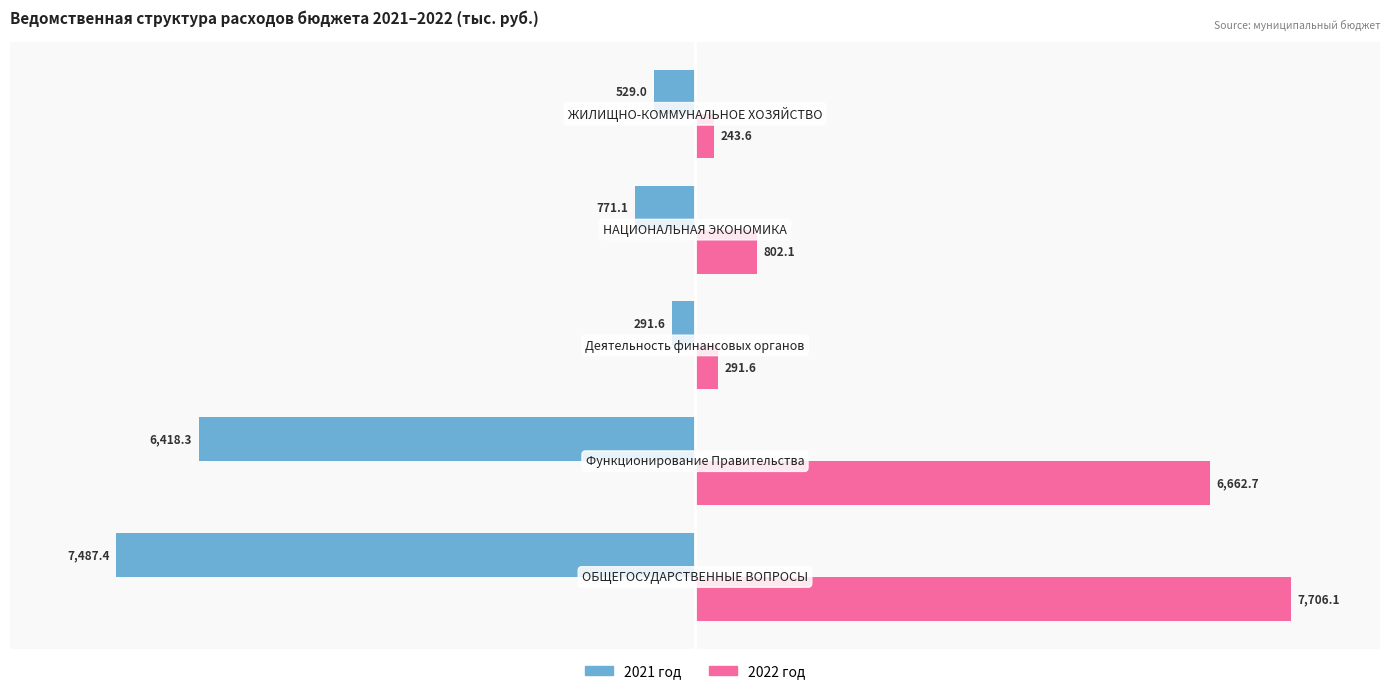

Which series has the largest total across all categories?

2022 год